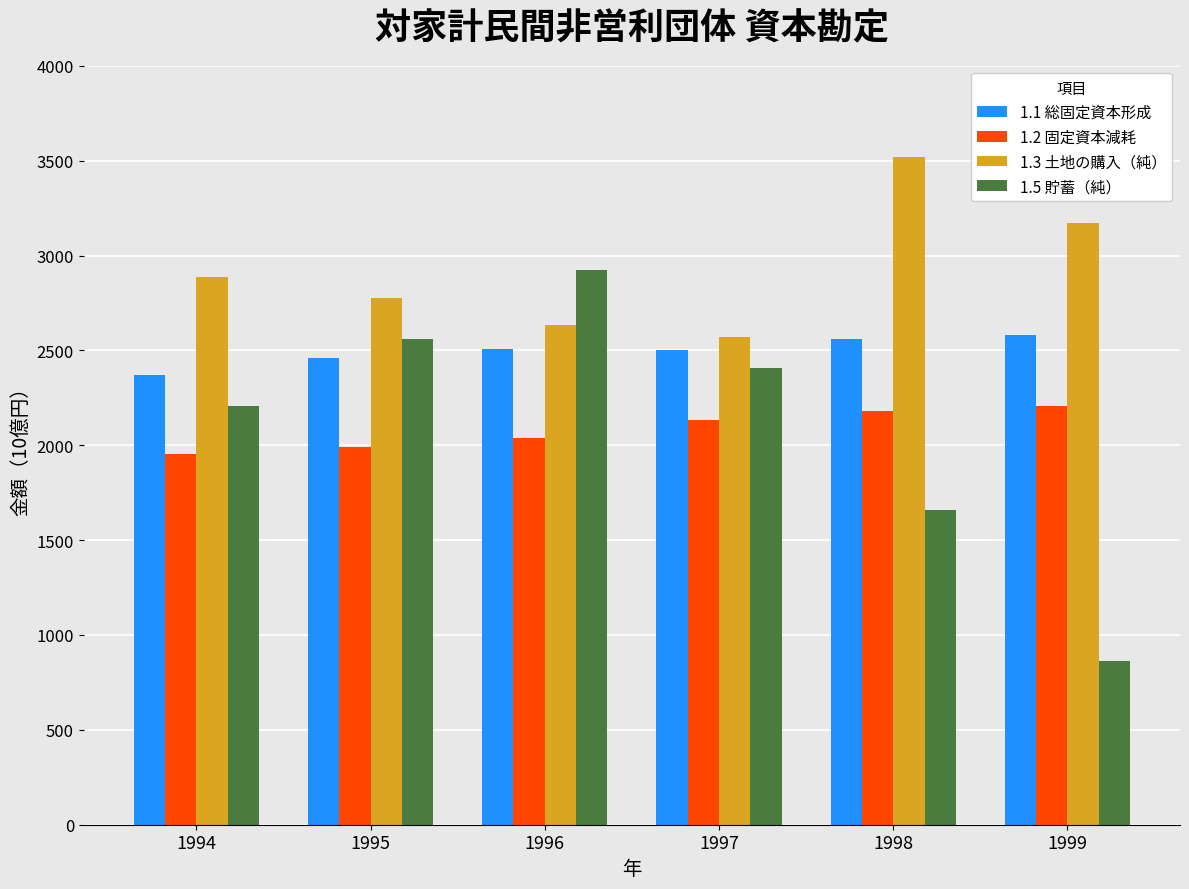

What is the difference between the 1.5 貯蓄（純） values at 1998 and 1995?

902.6